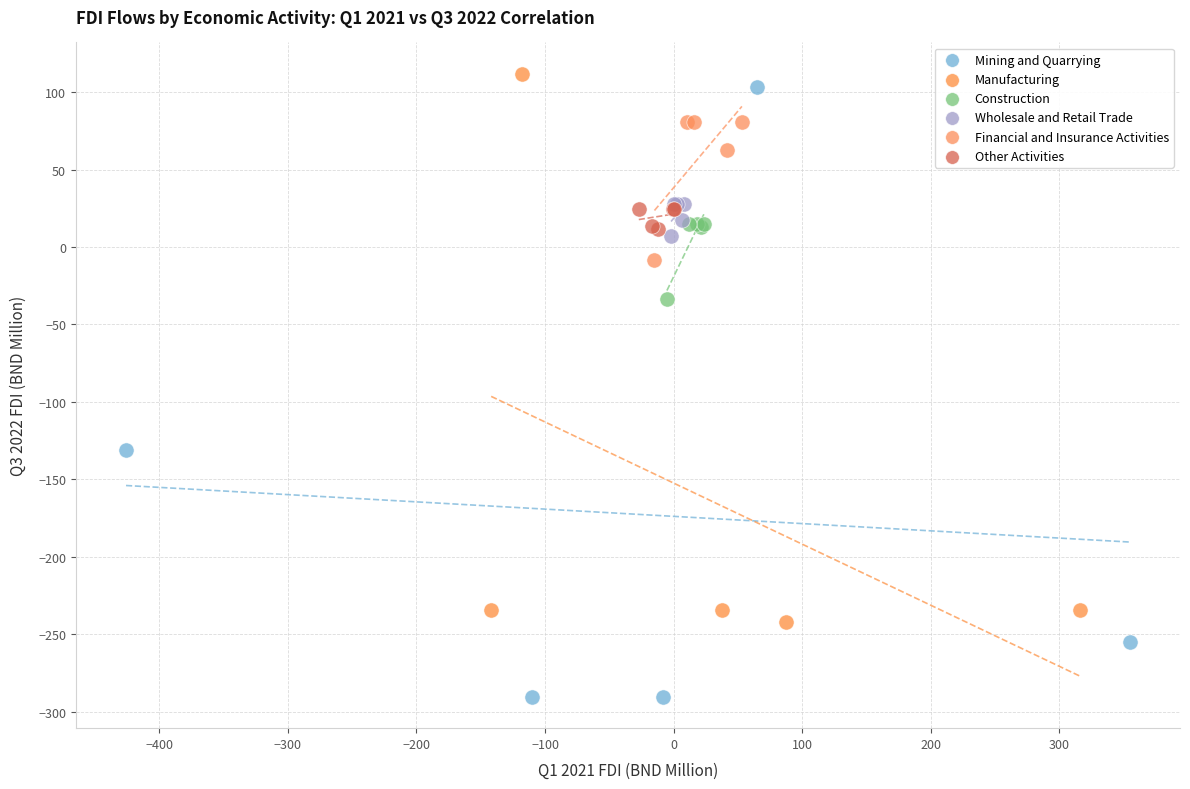

What are all the series names shown in the legend?

Mining and Quarrying, Manufacturing, Construction, Wholesale and Retail Trade, Financial and Insurance Activities, Other Activities